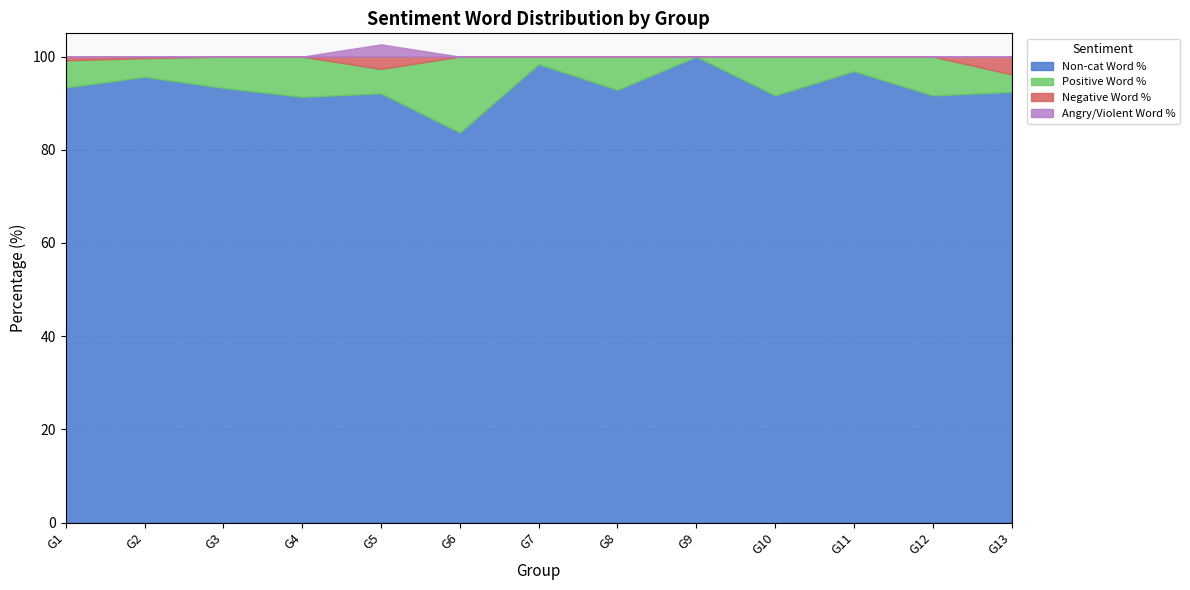

Rank the series at G13 from highest to lowest value.

Non-cat Word %, Positive Word %, Negative Word %, Angry/Violent Word %